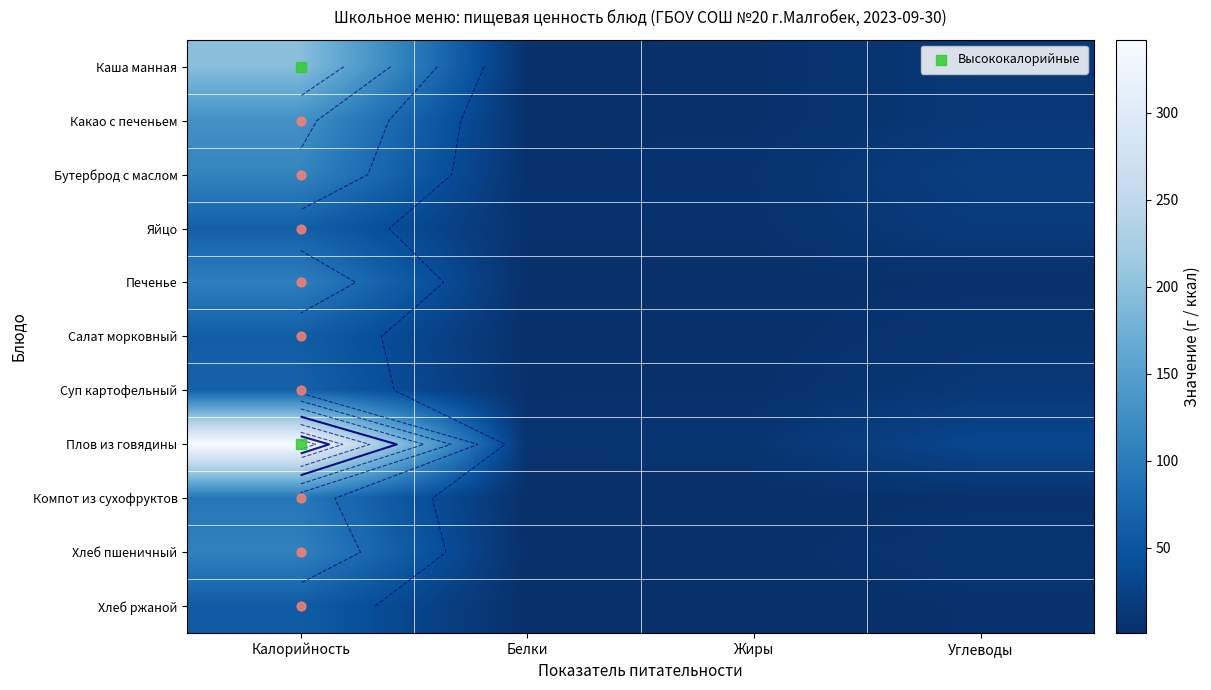

Which category has the highest value across all series?

Калорийность